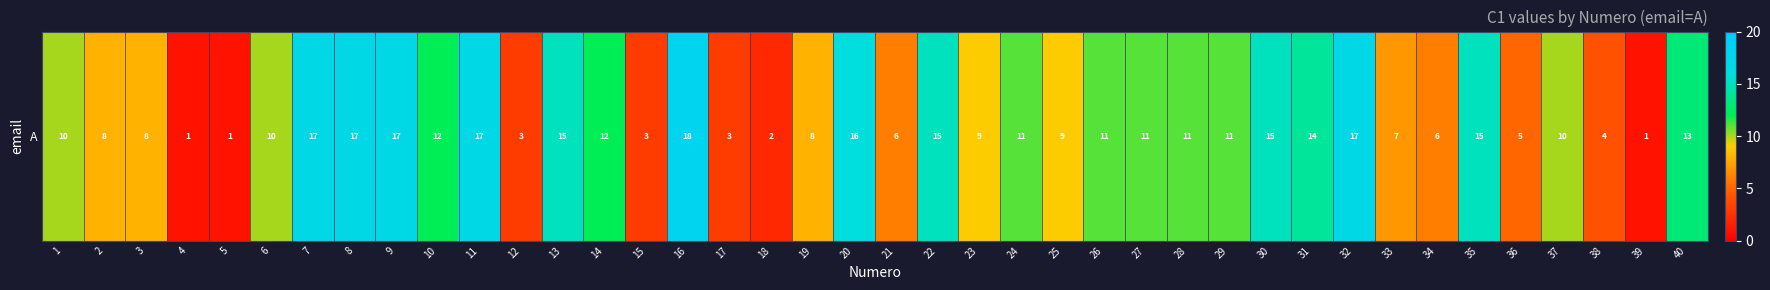

What is the average value?

10